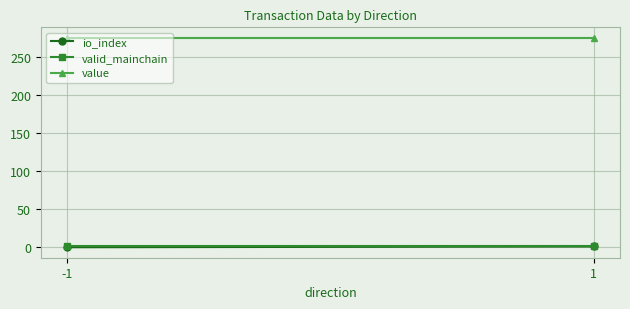

Rank the categories by value value from lowest to highest.

-1, 1